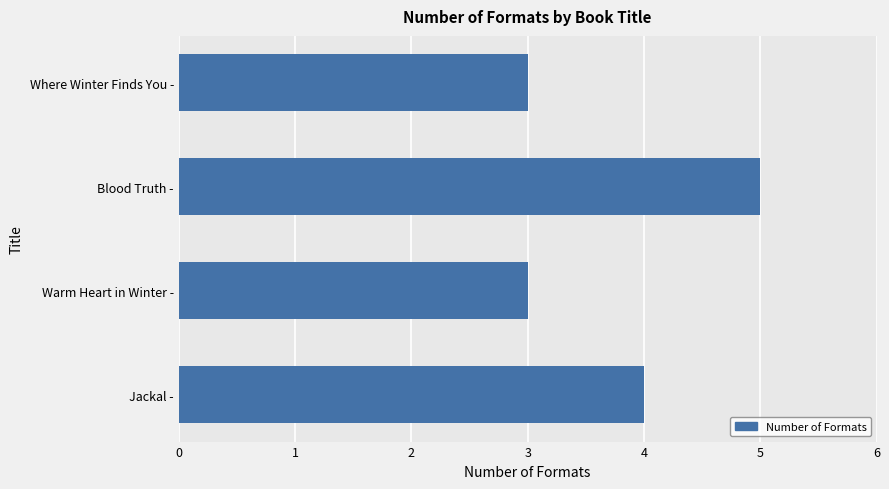

The chart shows a value of 3 at Where Winter Finds You -. True or false?

True